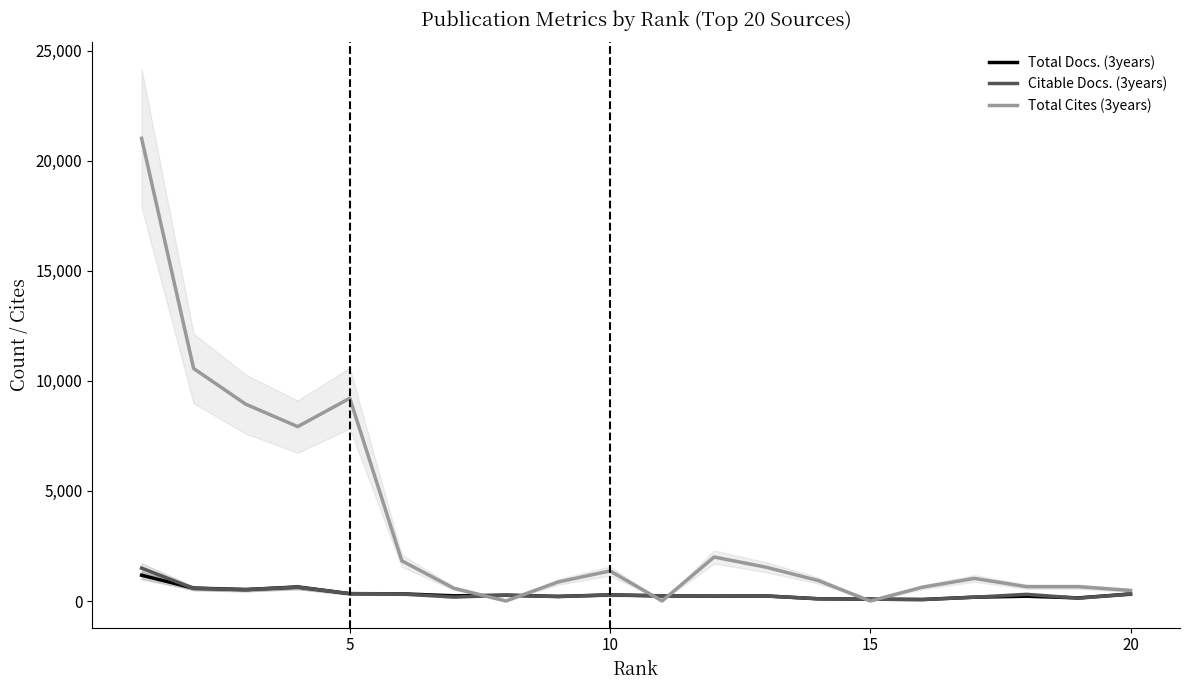

How many times do Citable Docs. (3years) and Total Docs. (3years) cross each other?

3